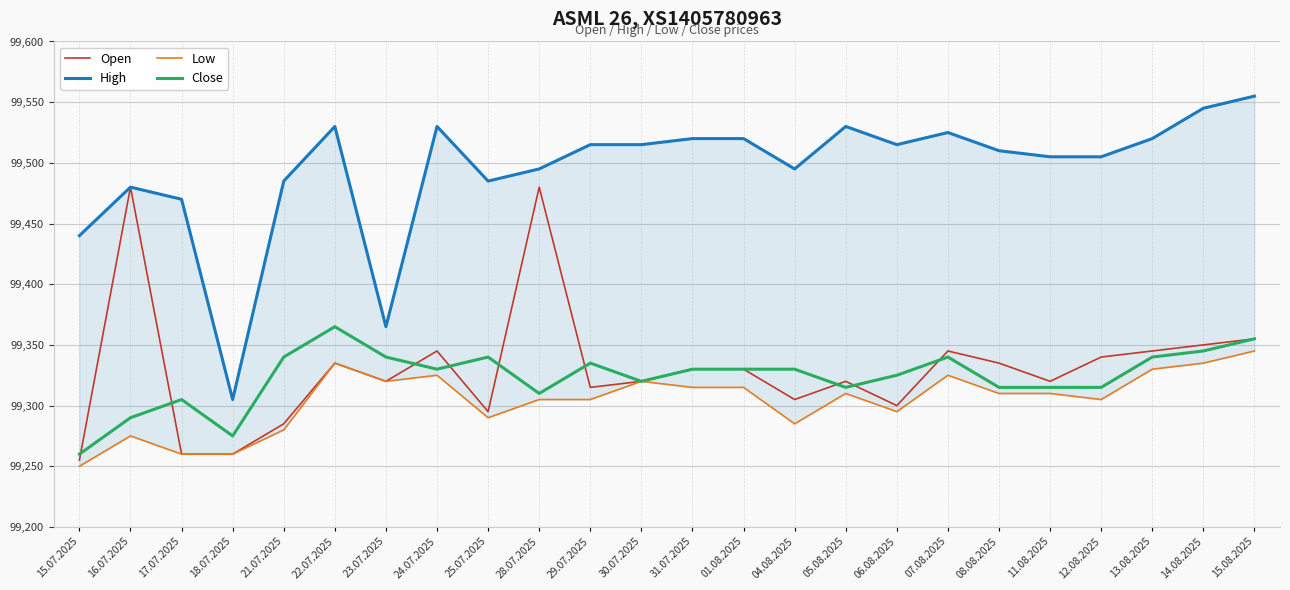

At which category is the sum across all series the highest?

15.08.2025